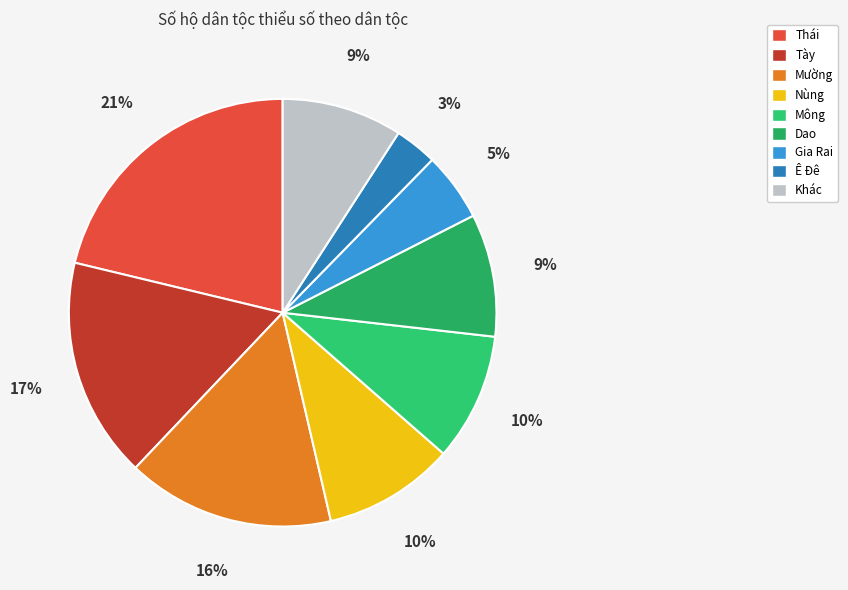

To the nearest percent, what is the difference between the largest and smallest slice percentages?

18%